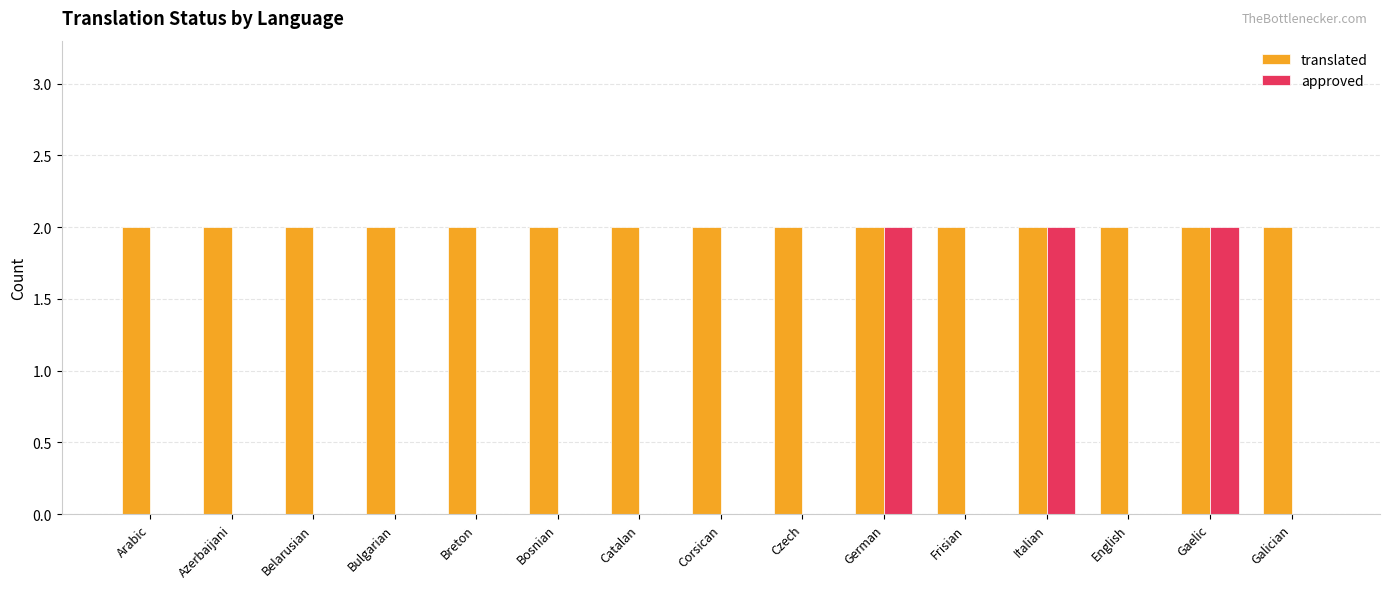

What is the total value across all series at Azerbaijani?

2